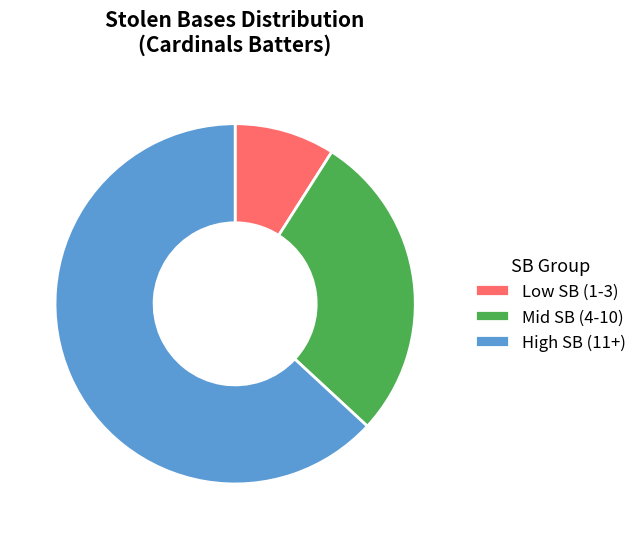

Combined, do Low SB (1-3) and Mid SB (4-10) account for over 50%?

No